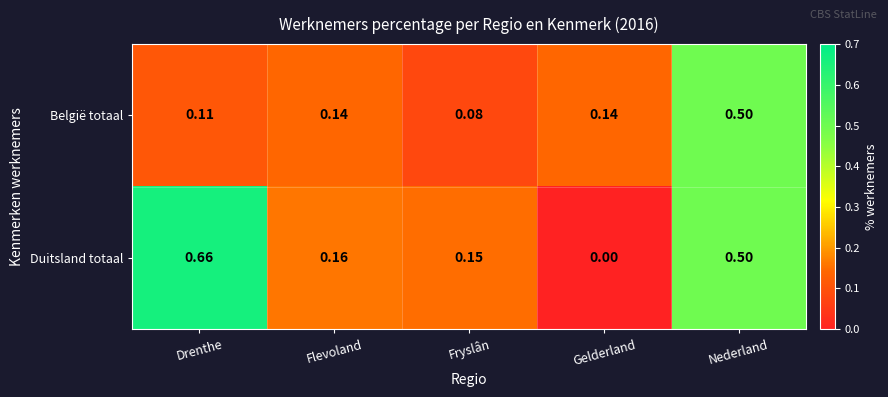

Which series has the largest total across all categories?

Duitsland totaal